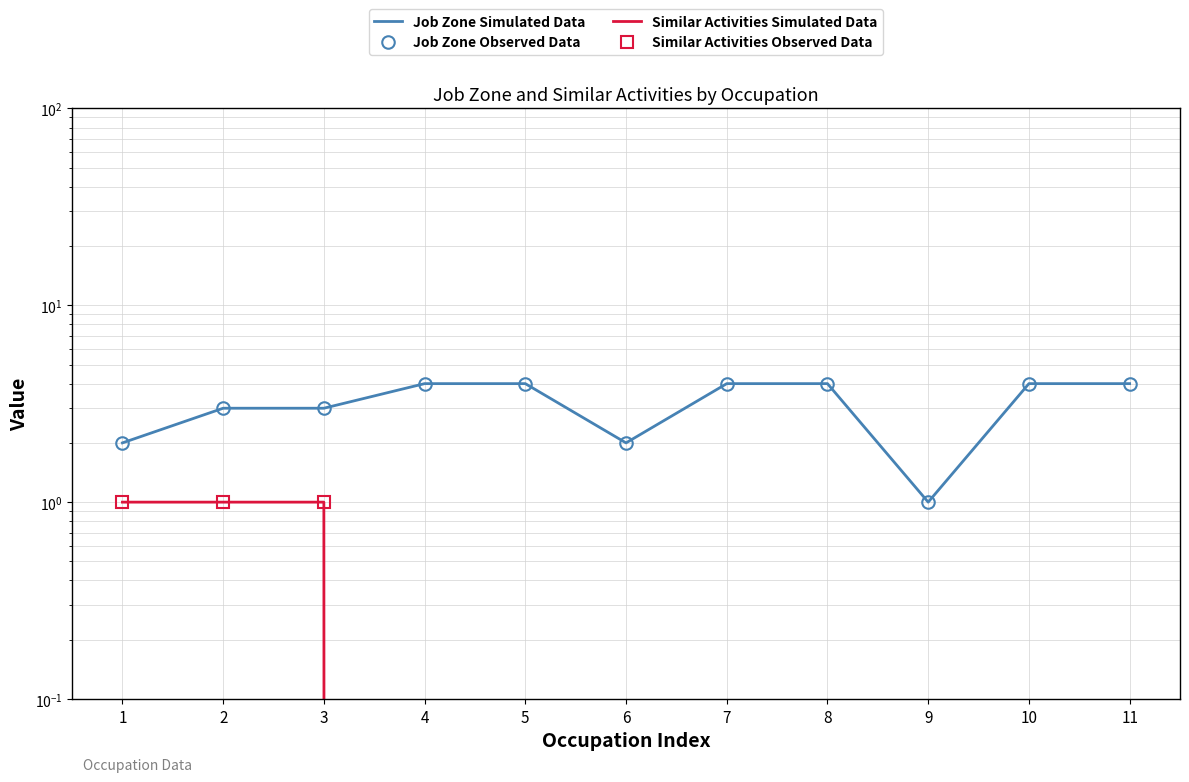

What is the average value of the Job Zone Observed Data series?

3